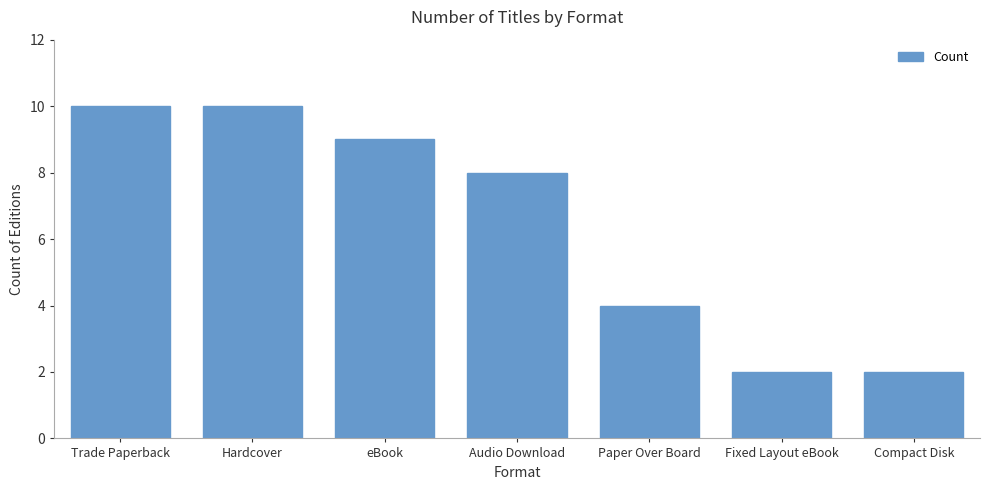

The value at Audio Download is 8. True or false?

True